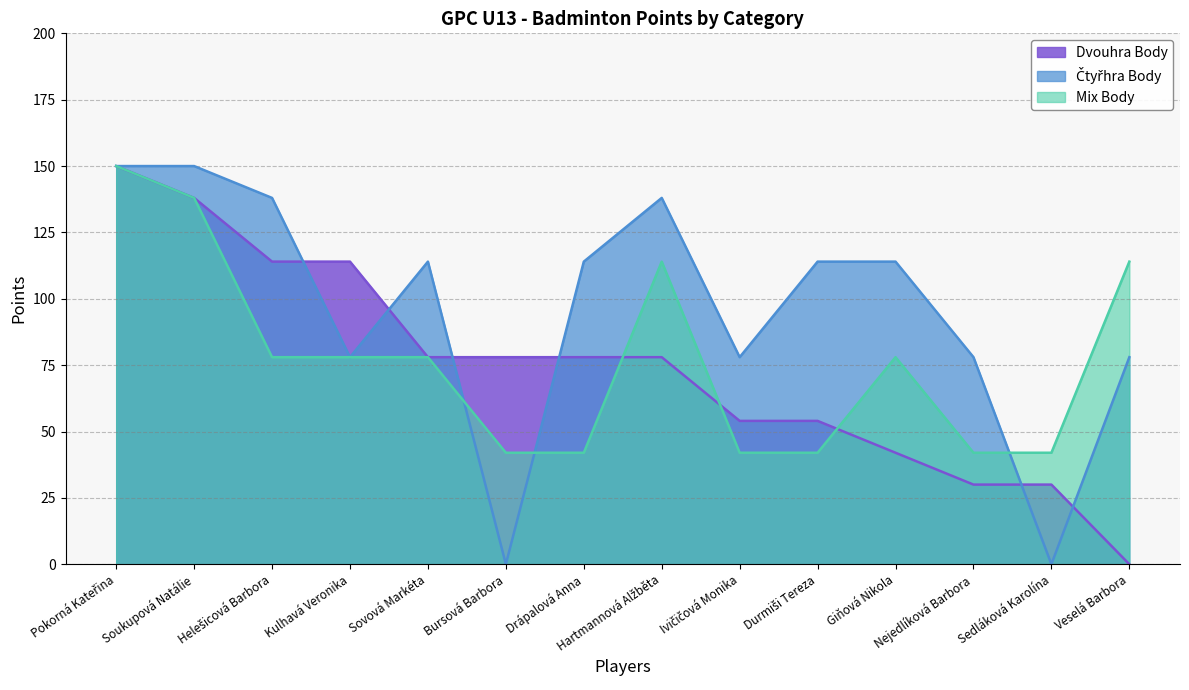

What is the value of the Čtyřhra Body point at the 11th from the left?

114